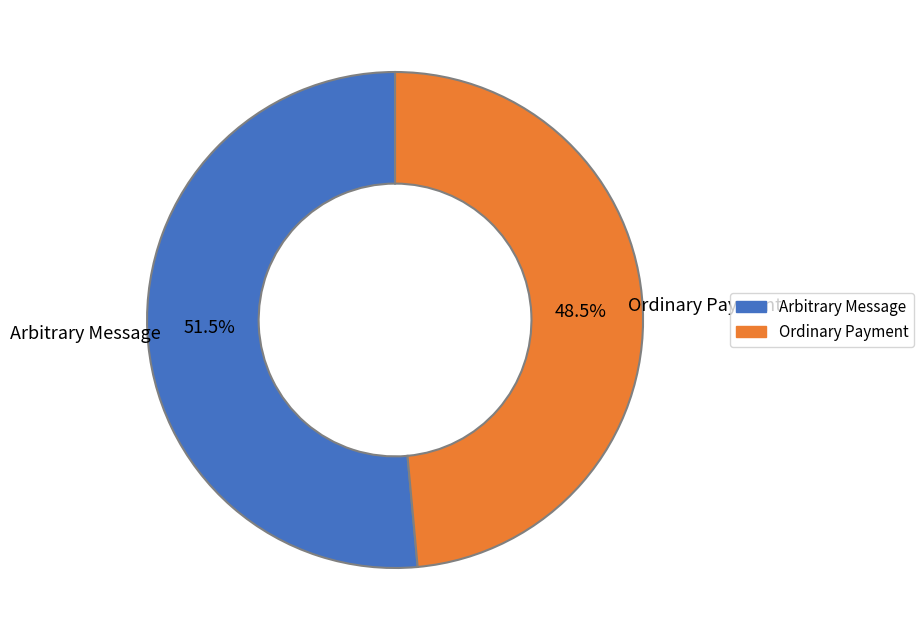

Is there any slice that represents more than half of the pie?

Yes